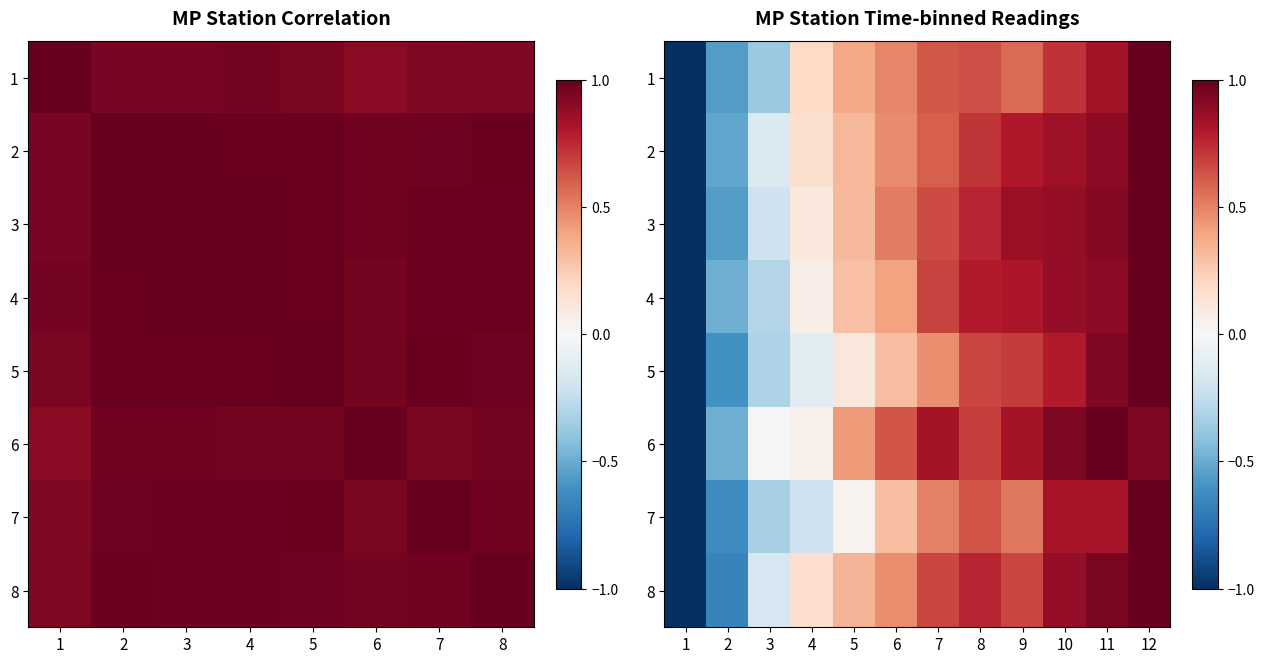

What is the difference between the 2 values at 5 and 7?

0.3